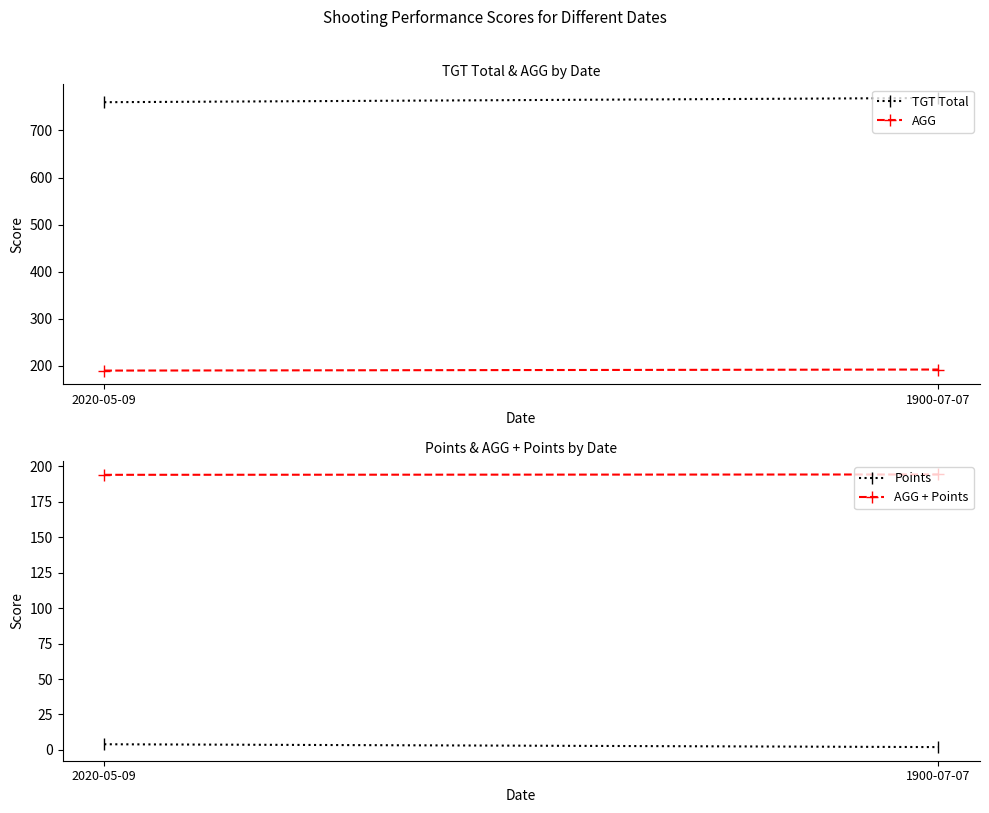

Reading left to right, transcribe all the data shown in this chart.

TGT Total: 760.0	769.0
AGG: 190.0	192.2
Points: 4.0	2.0
AGG + Points: 194.0	194.2